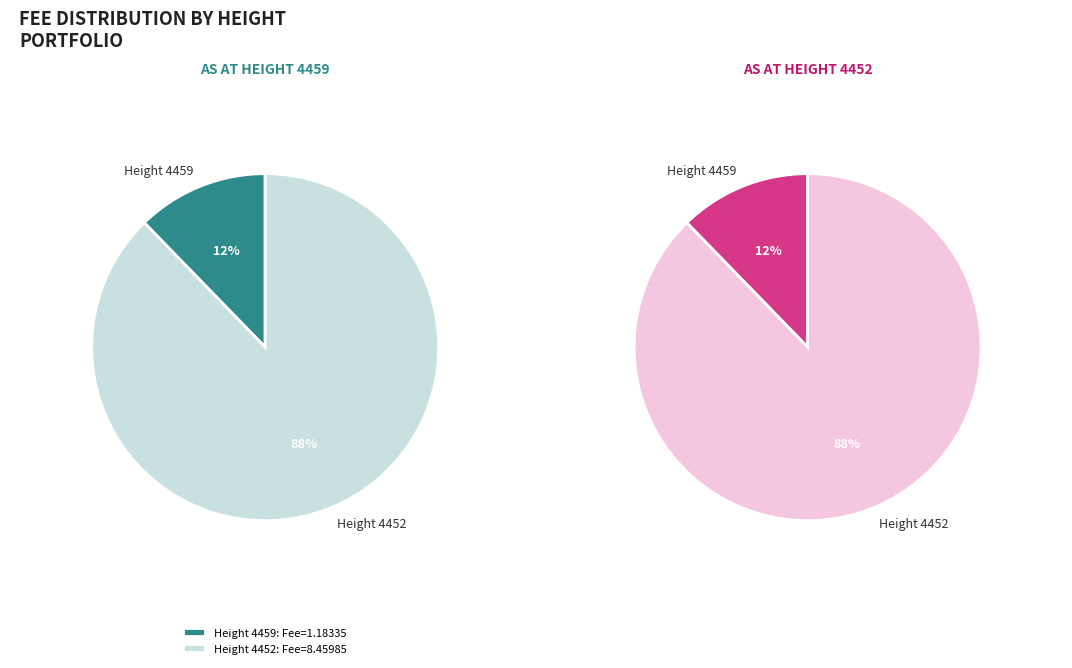

How many segments does this pie chart have?

2